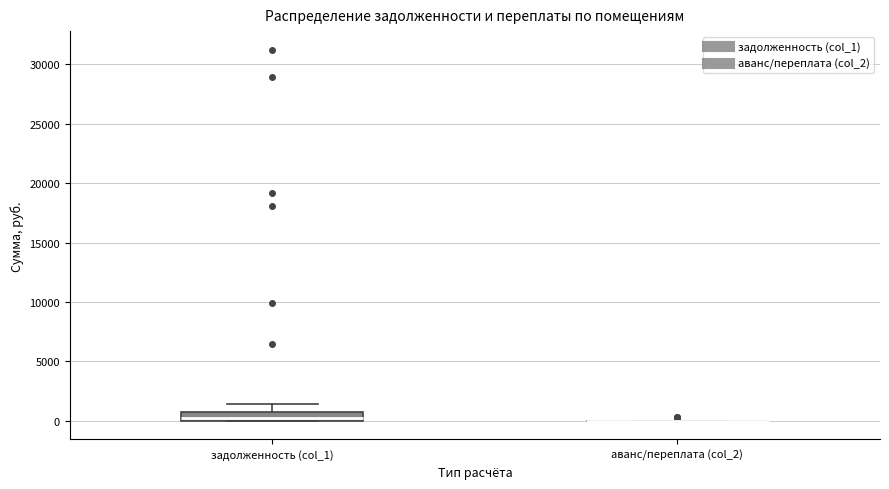

Which box is the tallest, from its lower edge to its upper edge?

задолженность (col_1)